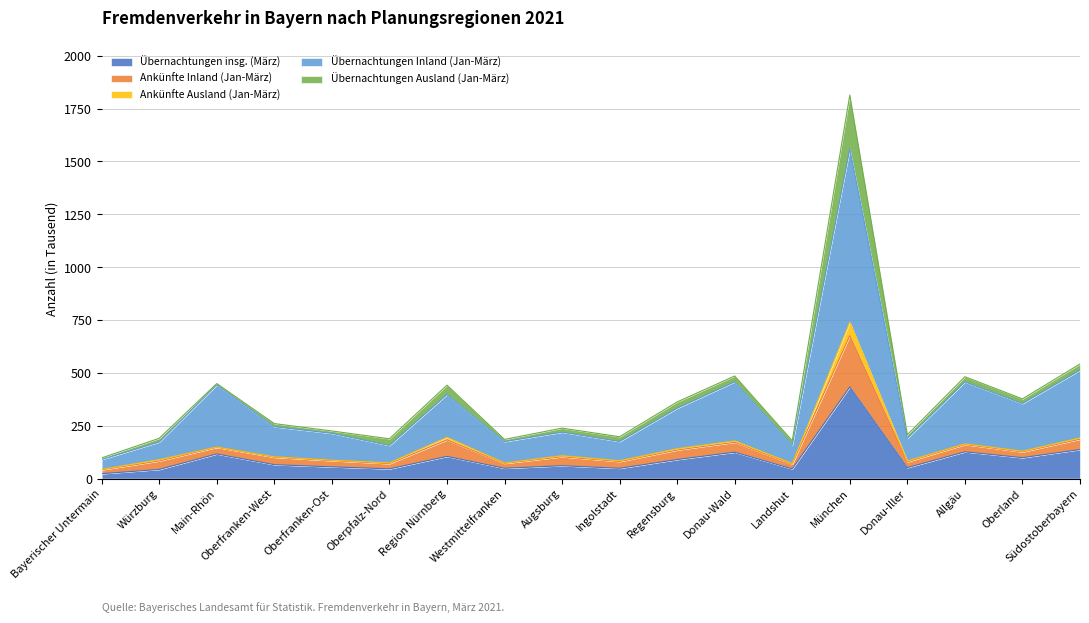

Which category has the highest value across all series?

München